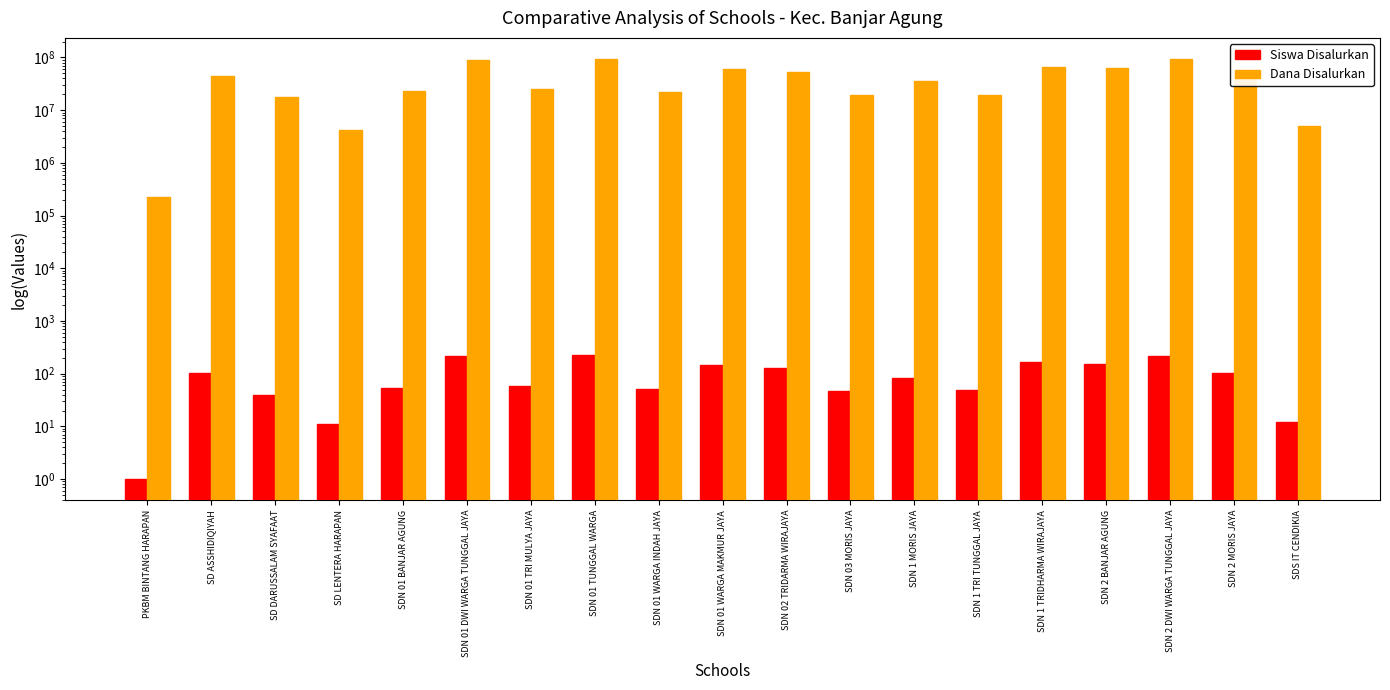

What is the label of the 14th bar from the right?

SDN 01 DWI WARGA TUNGGAL JAYA